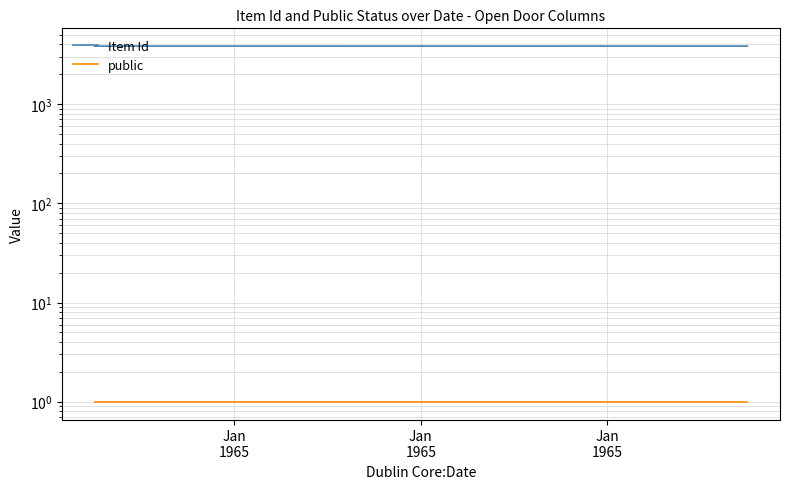

What is the value of the public point at the 2nd from the left?

1